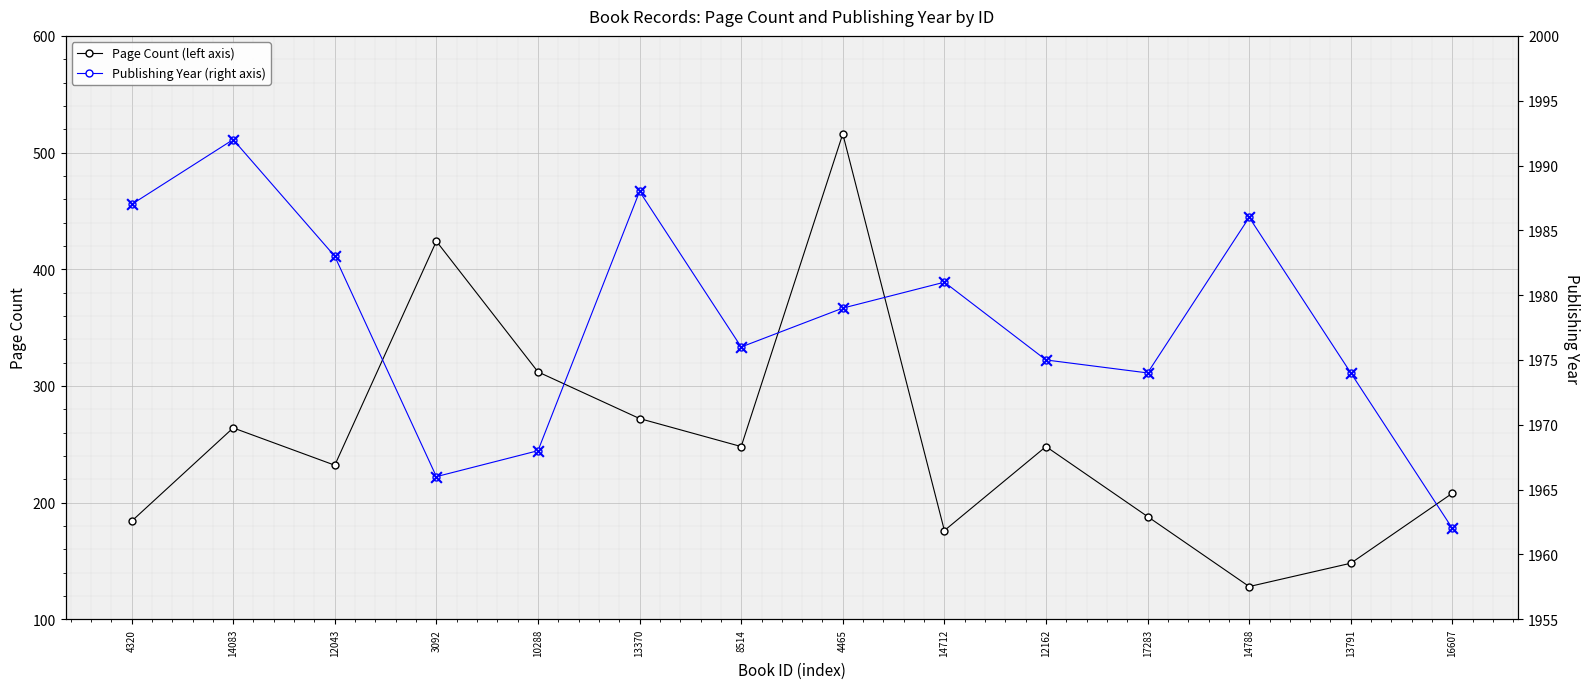

What is the total value across all series at 4320?

4158